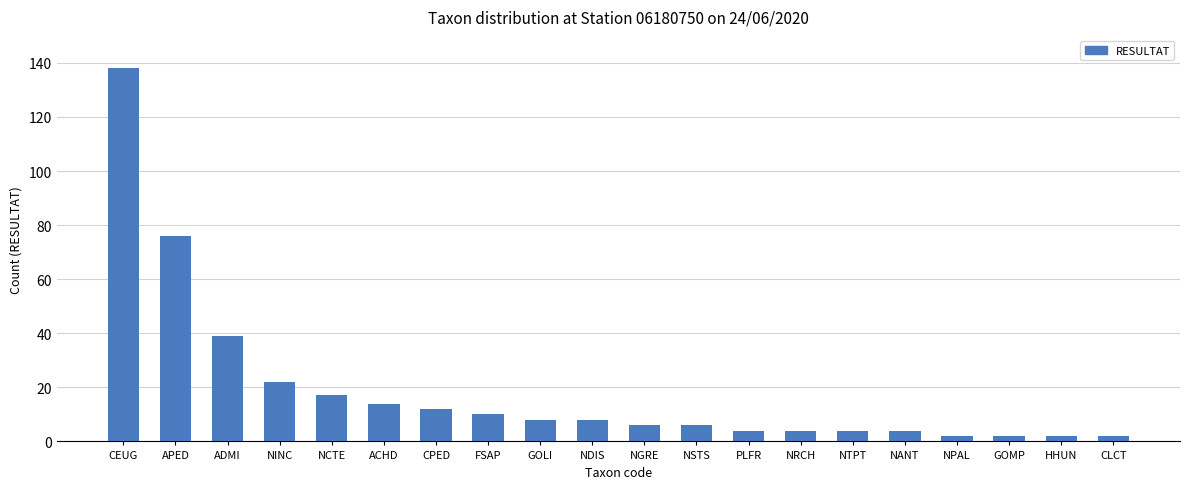

Reading left to right, list all the values displayed in this chart.

138	76	39	22	17	14	12	10	8	8	6	6	4	4	4	4	2	2	2	2